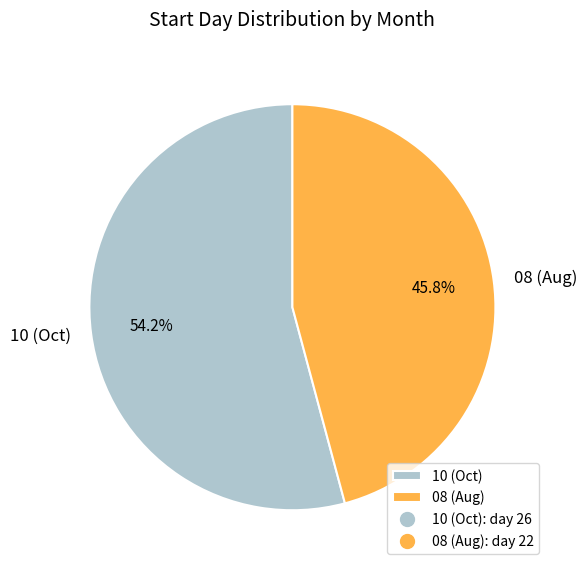

What percentage is the 08 slice, to the nearest percent?

46%